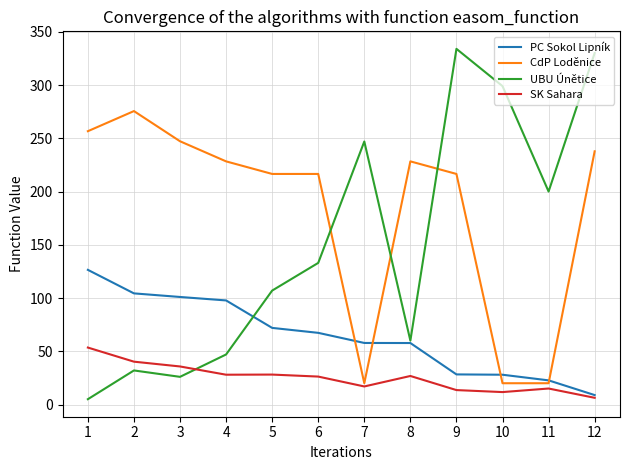

How many distinct data groups are displayed?

4